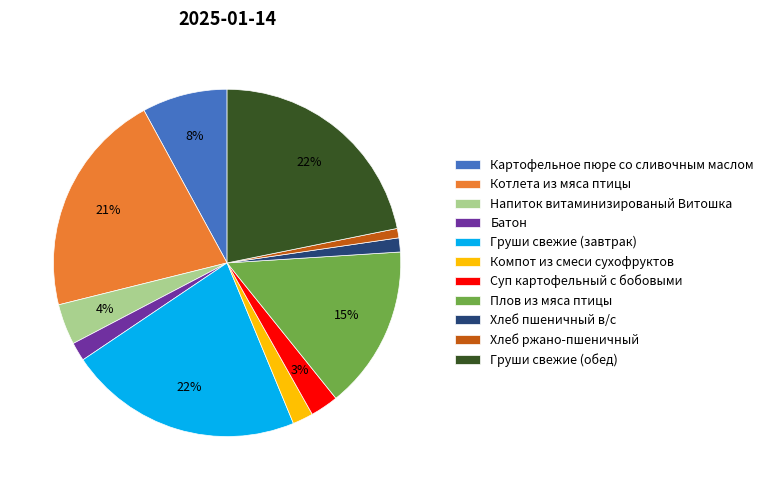

Which has a higher value, Батон or Груши свежие (завтрак)?

Груши свежие (завтрак)